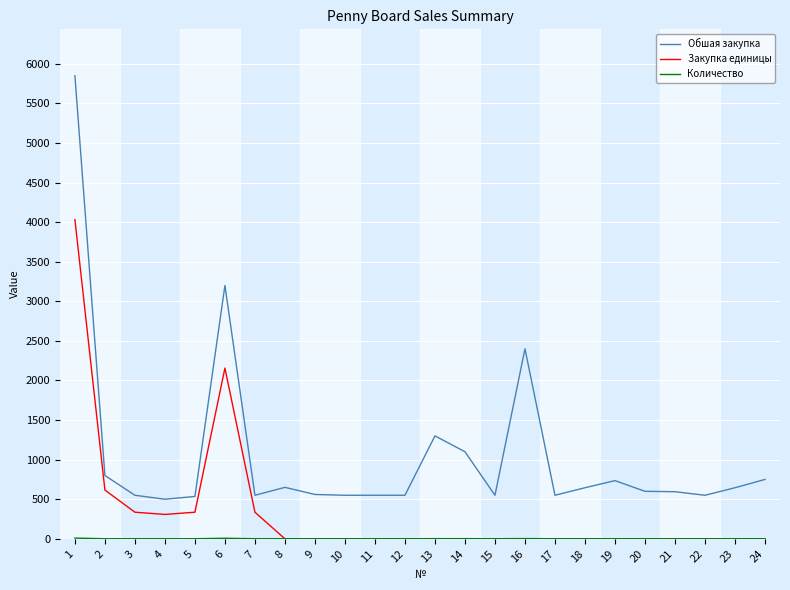

Which series has the largest total across all categories?

Обшая закупка